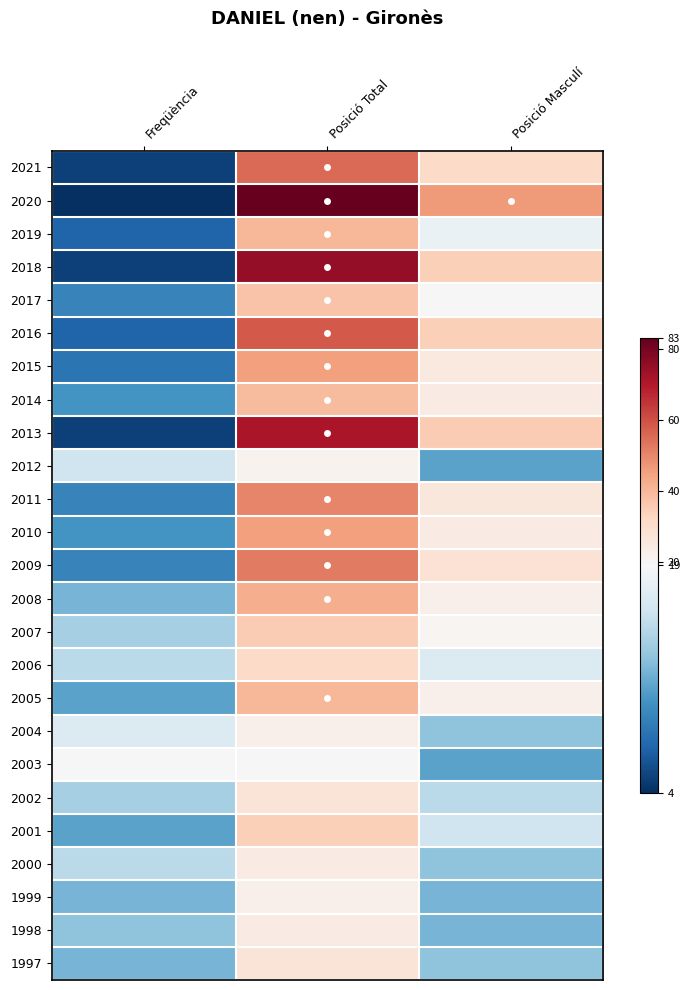

Reading left to right, list all the values displayed in this chart.

2021: Freqüència=5	Posició Total=55	Posició Masculí=31
2020: Freqüència=4	Posició Total=83	Posició Masculí=46
2019: Freqüència=7	Posició Total=40	Posició Masculí=18
2018: Freqüència=5	Posició Total=75	Posició Masculí=34
2017: Freqüència=9	Posició Total=37	Posició Masculí=19
2016: Freqüència=7	Posició Total=58	Posició Masculí=34
2015: Freqüència=8	Posició Total=45	Posició Masculí=25
2014: Freqüència=10	Posició Total=39	Posició Masculí=24
2013: Freqüència=5	Posició Total=71	Posició Masculí=35
2012: Freqüència=16	Posició Total=21	Posició Masculí=11
2011: Freqüència=9	Posició Total=50	Posició Masculí=26
2010: Freqüència=10	Posició Total=45	Posició Masculí=24
2009: Freqüència=9	Posició Total=52	Posició Masculí=28
2008: Freqüència=12	Posició Total=42	Posició Masculí=22
2007: Freqüència=14	Posició Total=35	Posició Masculí=20
2006: Freqüència=15	Posició Total=31	Posició Masculí=17
2005: Freqüència=11	Posició Total=40	Posició Masculí=22
2004: Freqüència=17	Posició Total=22	Posició Masculí=13
2003: Freqüència=19	Posició Total=19	Posició Masculí=11
2002: Freqüència=14	Posició Total=27	Posició Masculí=15
2001: Freqüència=11	Posició Total=34	Posició Masculí=16
2000: Freqüència=15	Posició Total=24	Posició Masculí=13
1999: Freqüència=12	Posició Total=22	Posició Masculí=12
1998: Freqüència=13	Posició Total=24	Posició Masculí=12
1997: Freqüència=12	Posició Total=27	Posició Masculí=13